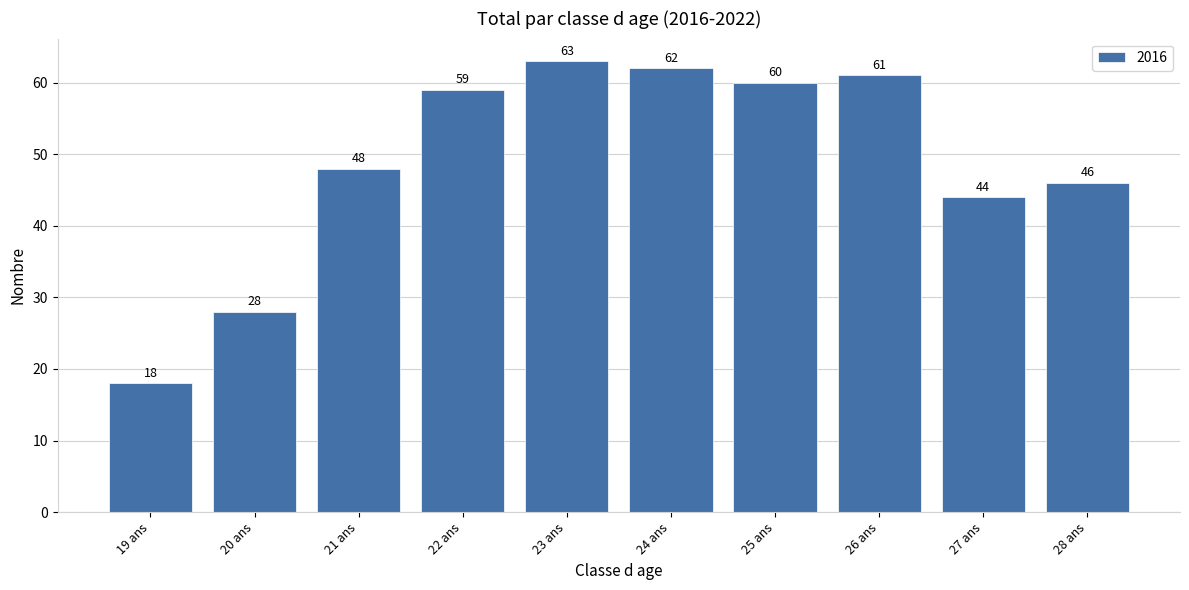

What is the change in value from 19 ans to 24 ans?

+44